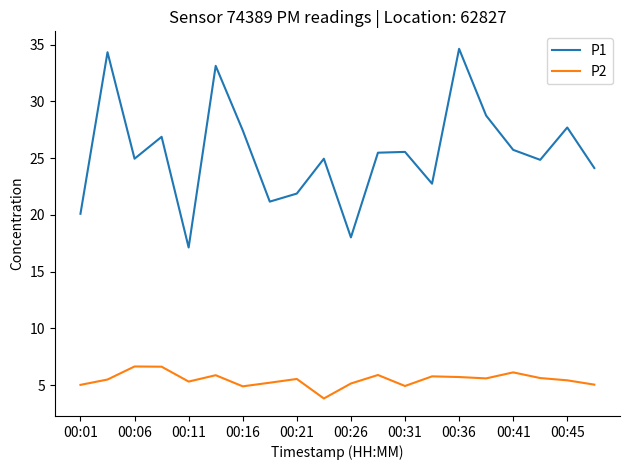

Rank the series by their average value, from lowest to highest.

P2, P1